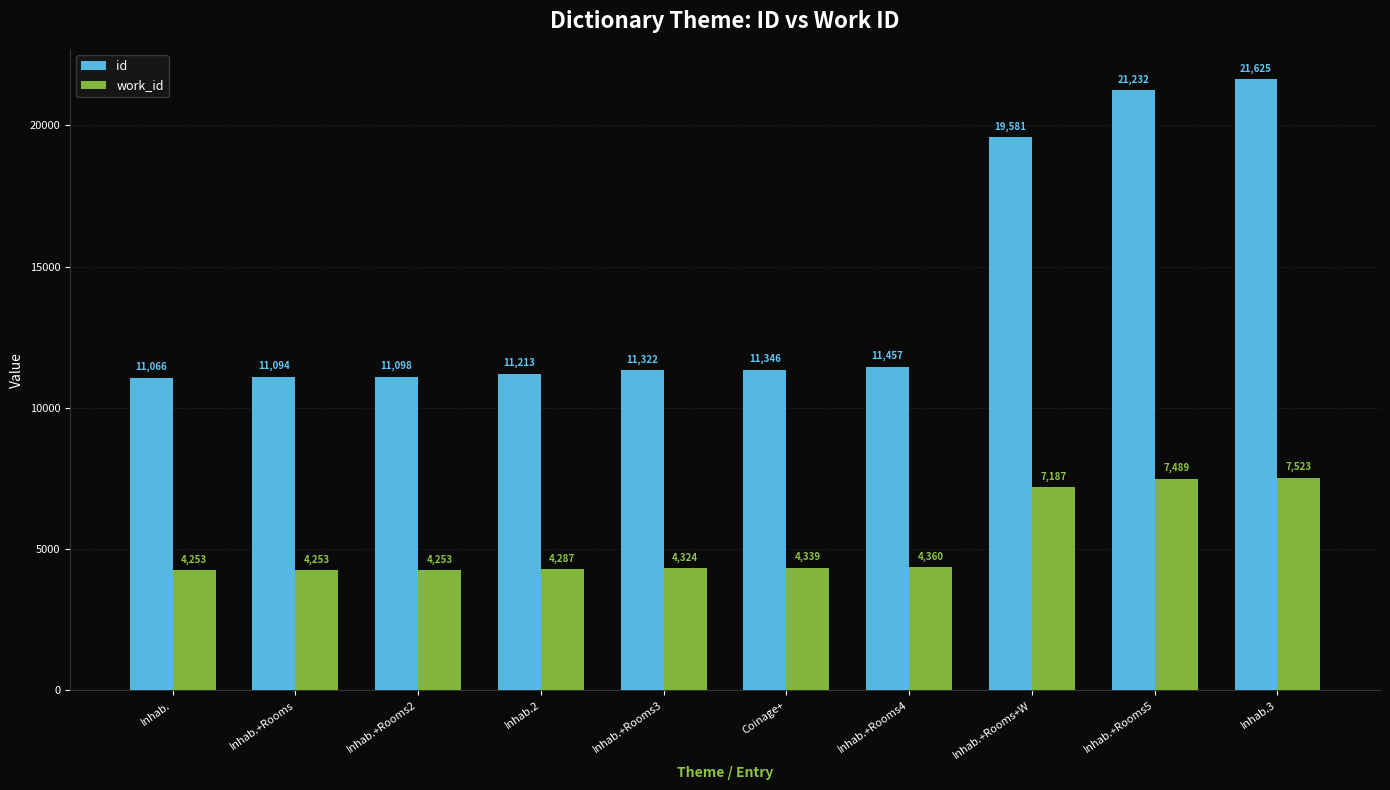

Reading right to left, list all the values displayed in this chart.

id: 21625	21232	19581	11457	11346	11322	11213	11098	11094	11066
work_id: 7523	7489	7187	4360	4339	4324	4287	4253	4253	4253